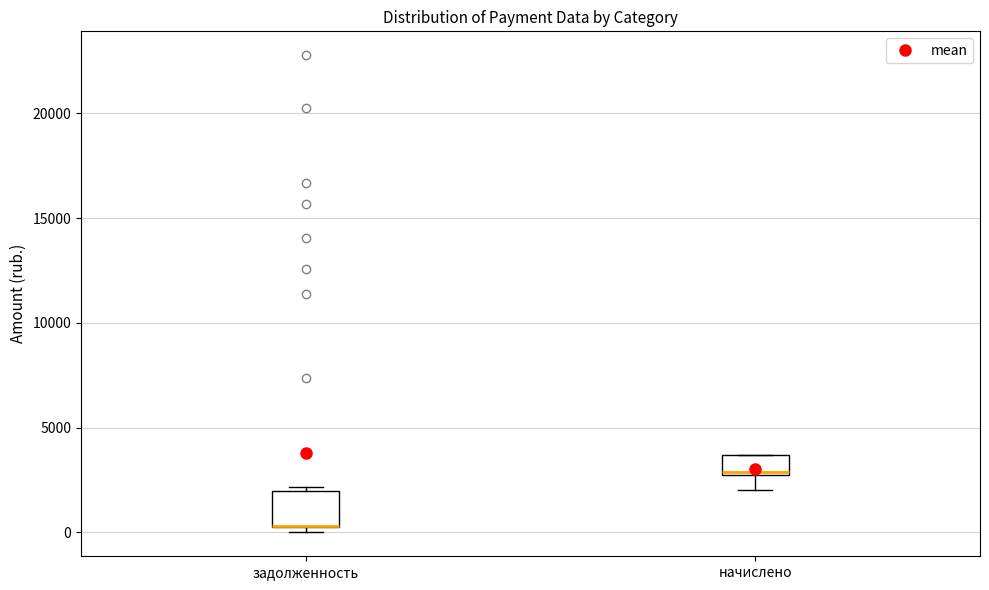

Comparing the boxes themselves (not the whiskers), which one is the tallest?

задолженность